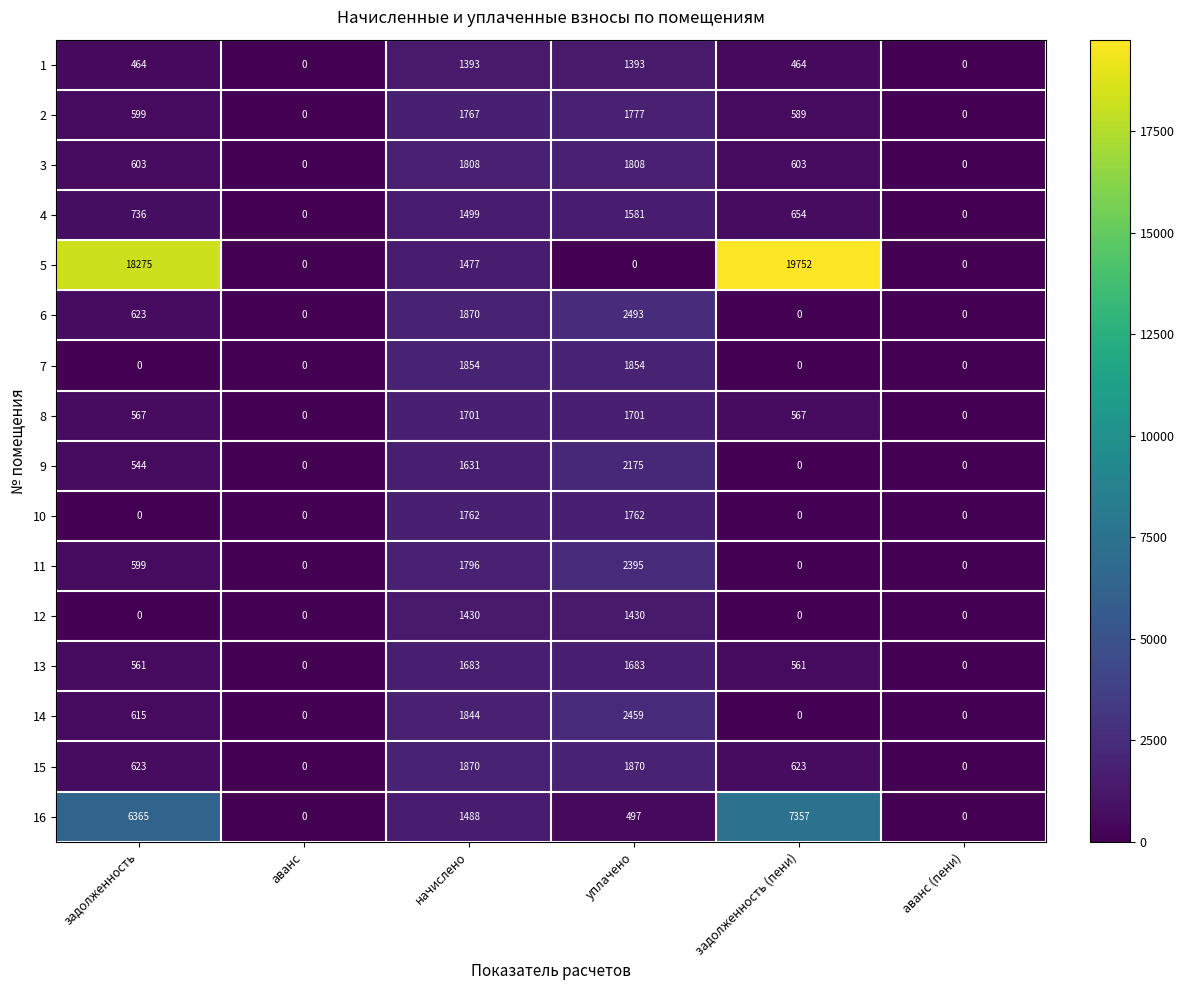

Between аванс and задолженность (пени), which series saw the biggest shift?

5